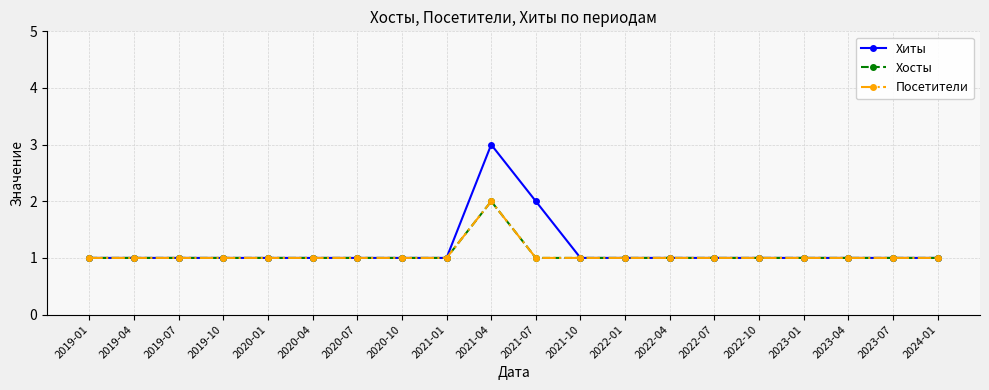

Does the chart display data point markers on the line(s)?

Yes